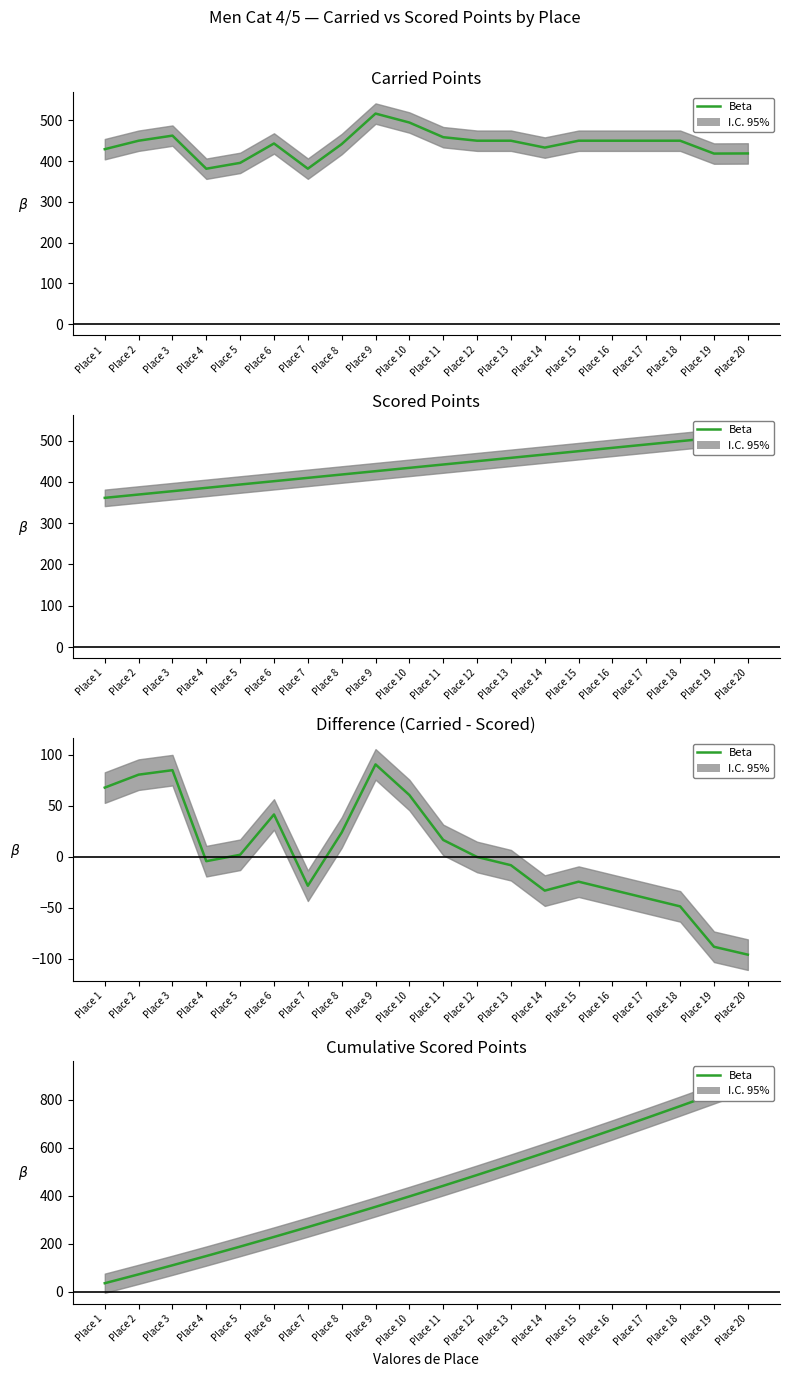

What is the change in value from Place 13 to Place 19?

+291.8